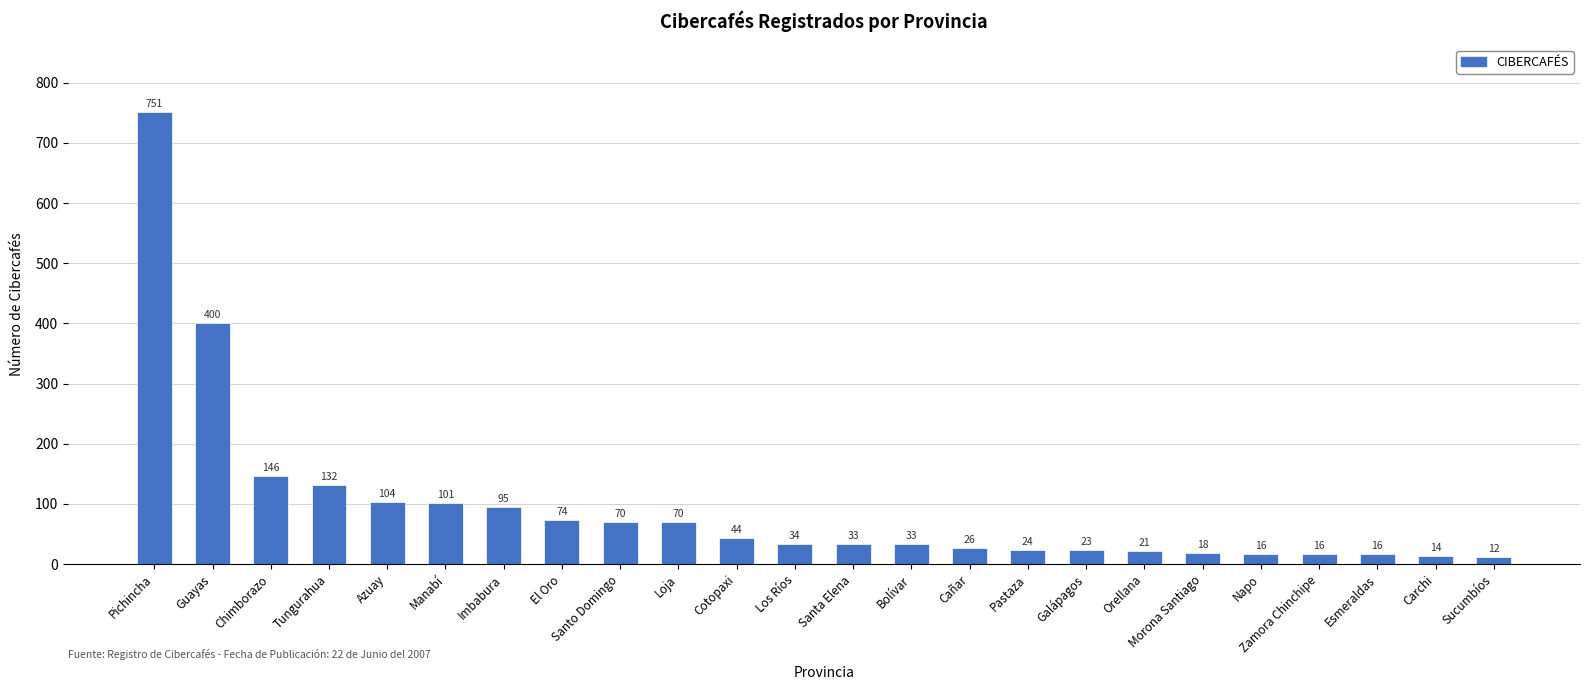

How many values are below 34?

12